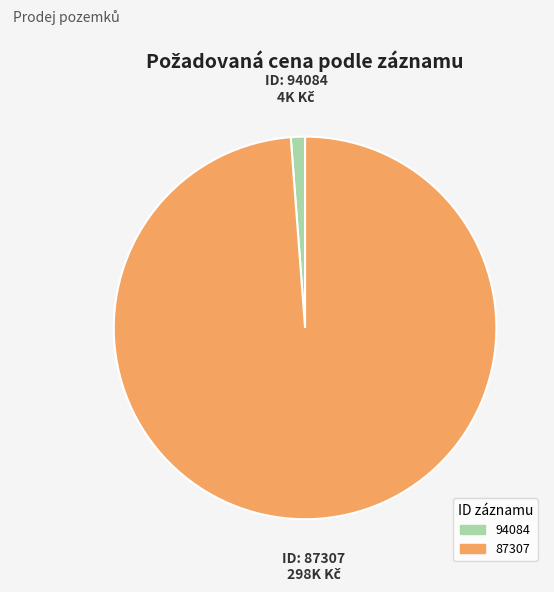

Combined, do 87307 and 94084 account for over 50%?

Yes